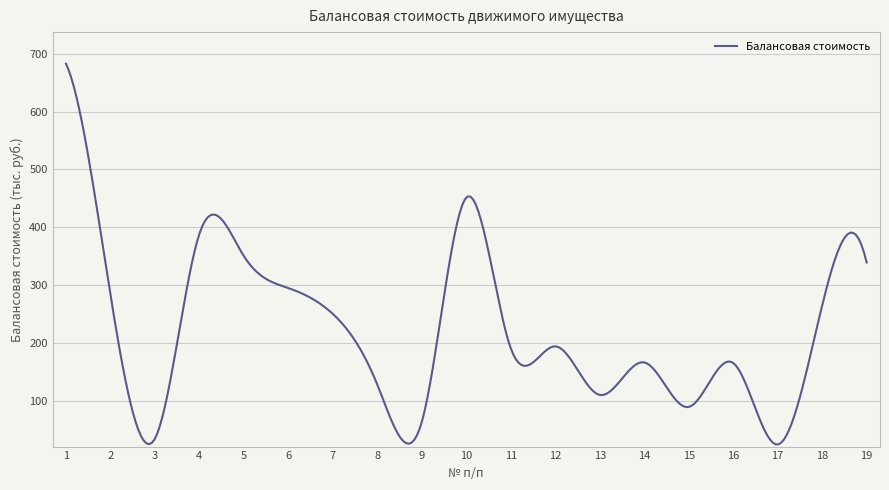

What is the maximum value shown in the chart?

683.0